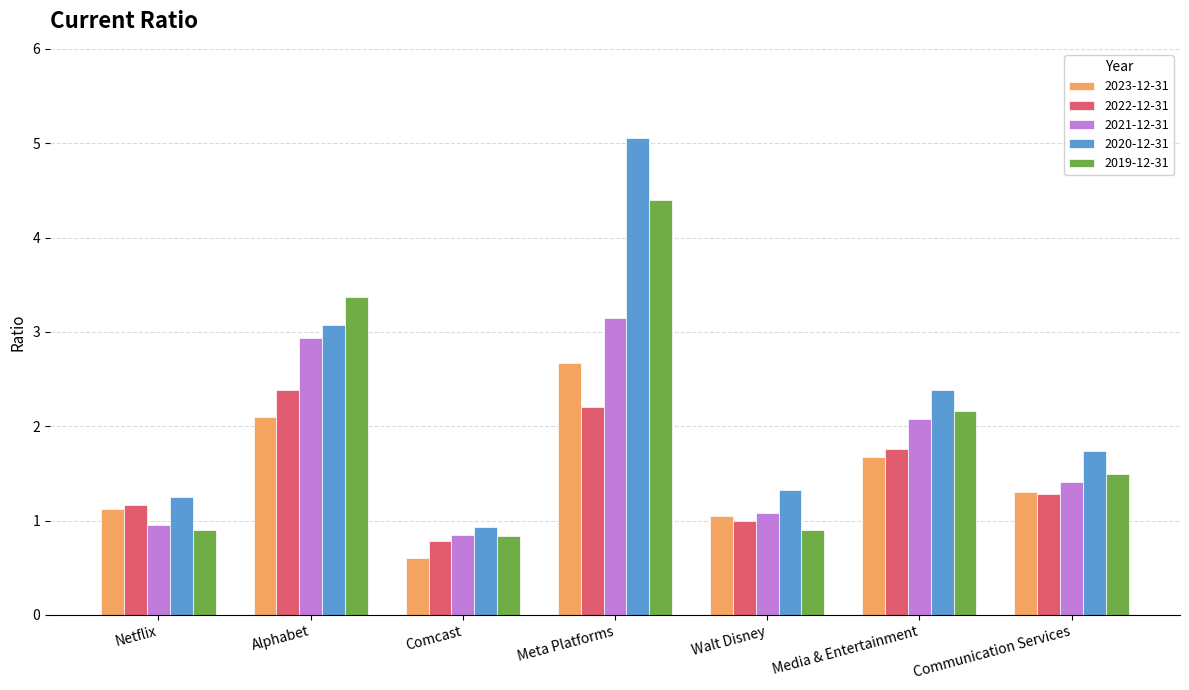

At how many categories does at least one series exceed 3?

2